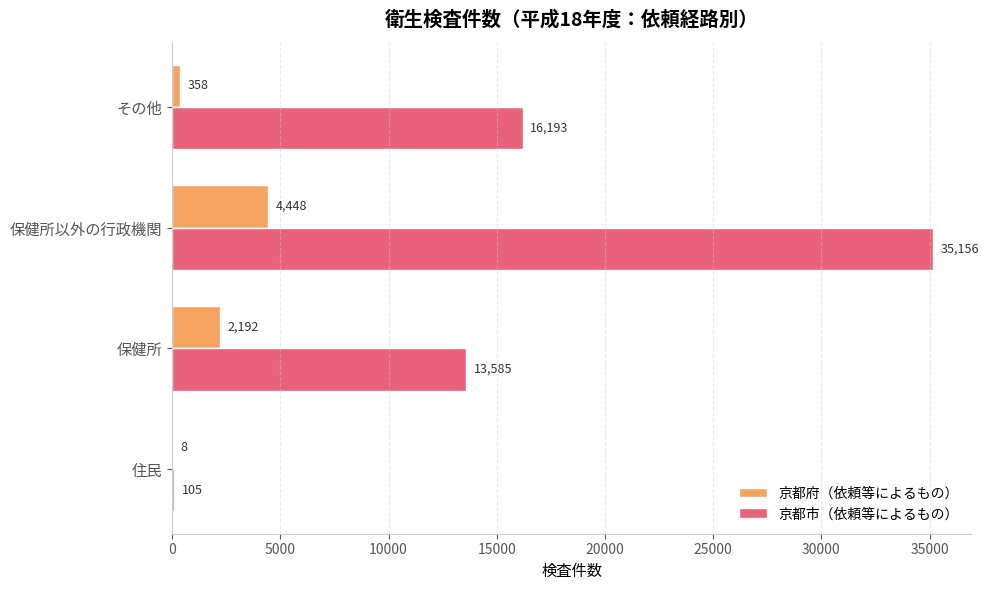

Which series has the widest spread of values?

京都市（依頼等によるもの）